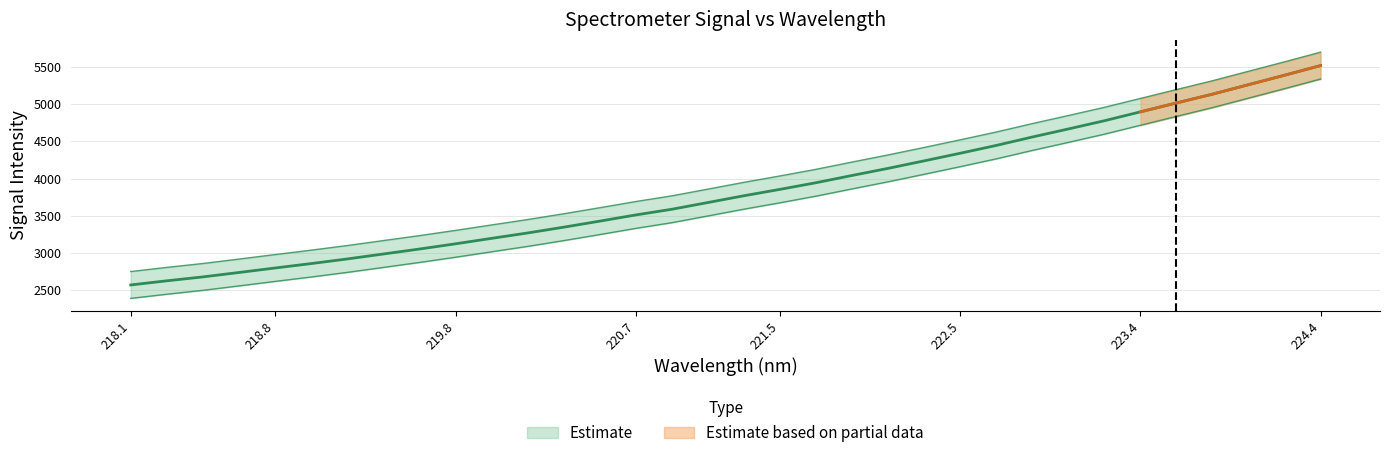

What is the sum of all values?

130409.2